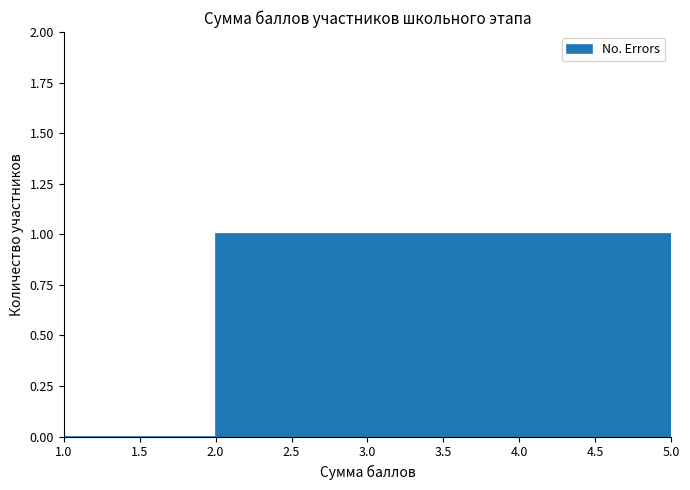

How tall is the bar that spans 4.0 to 5.0 on the x-axis? The values are not printed on the chart, so give them approximately, as read against the axis.

1